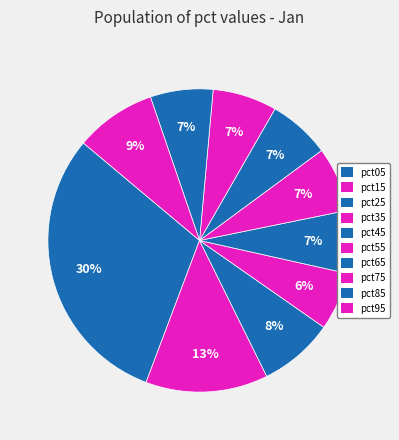

Which slice is the smallest?

pct35